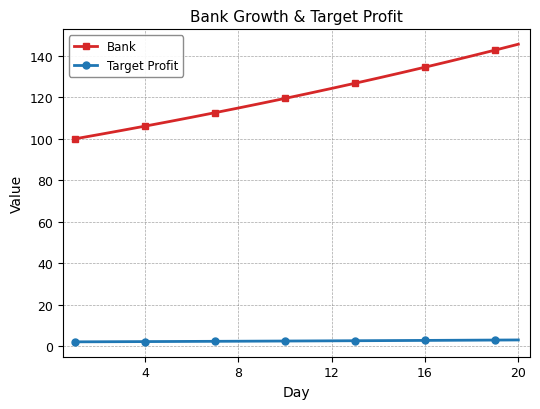

List the series in order of their overall mean, highest first.

Bank, Target Profit